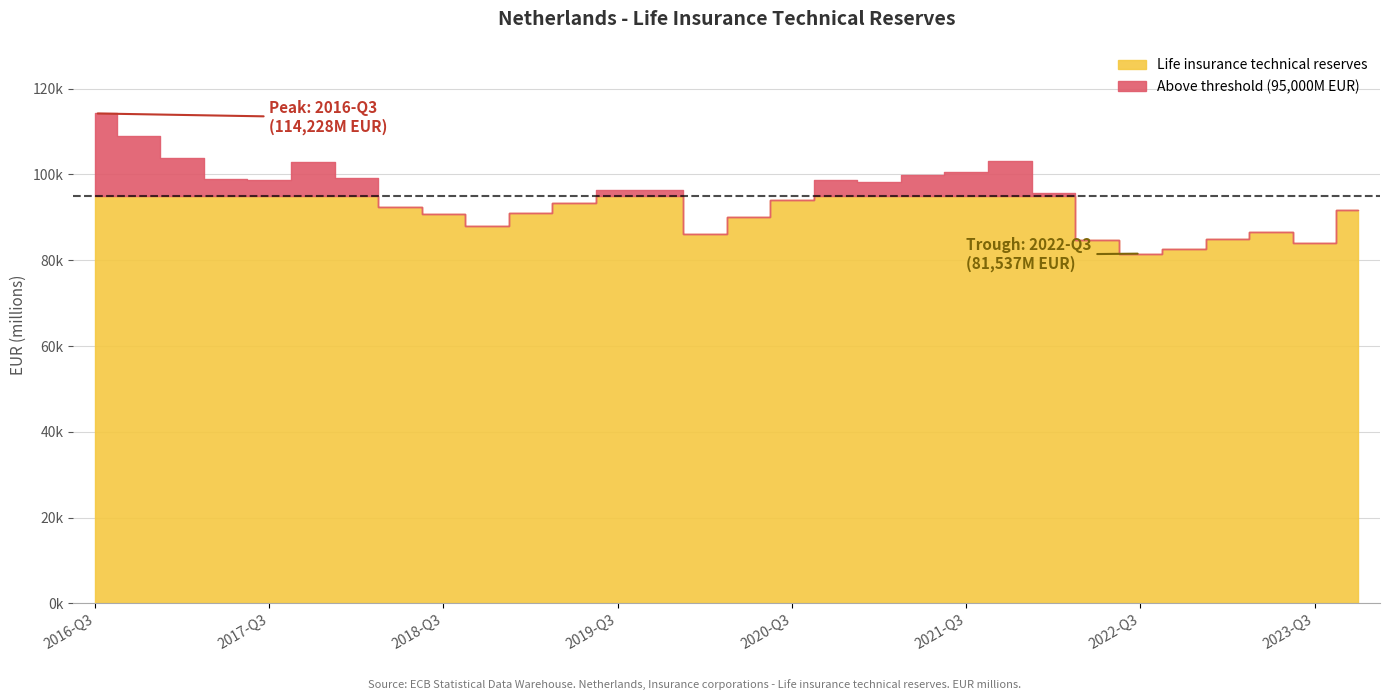

Rank the categories by value from lowest to highest.

2022-Q3, 2022-Q4, 2023-Q3, 2022-Q2, 2023-Q1, 2020-Q1, 2023-Q2, 2018-Q4, 2020-Q2, 2018-Q3, 2019-Q1, 2023-Q4, 2018-Q2, 2019-Q2, 2020-Q3, 2022-Q1, 2019-Q3, 2019-Q4, 2021-Q1, 2017-Q3, 2020-Q4, 2017-Q2, 2018-Q1, 2021-Q2, 2021-Q3, 2017-Q4, 2021-Q4, 2017-Q1, 2016-Q4, 2016-Q3